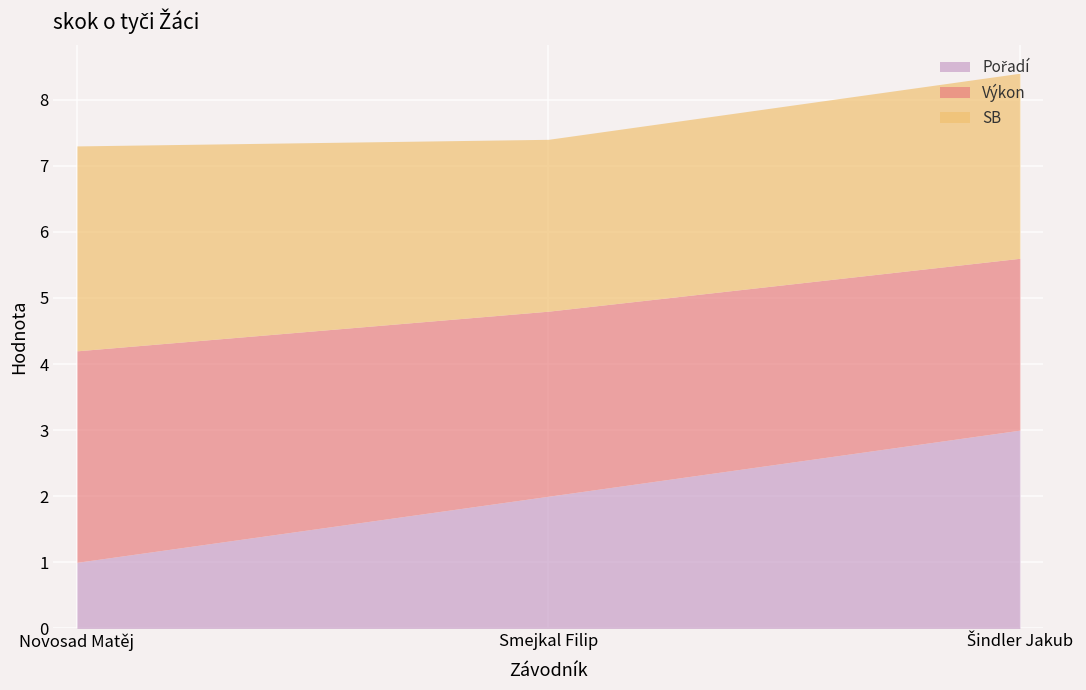

Between Smejkal Filip and Šindler Jakub, which is larger?

Šindler Jakub